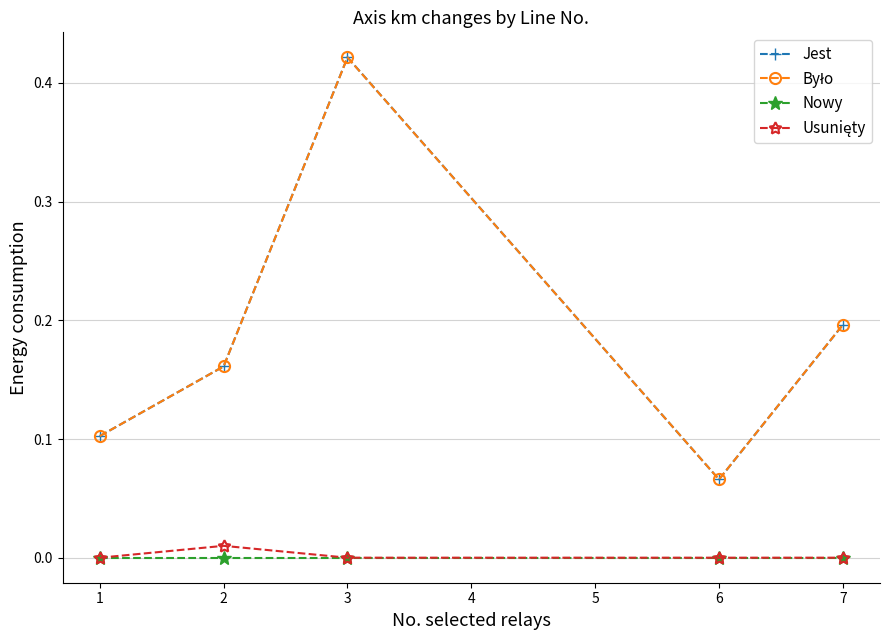

The Jest series shows 0.2 at 7. True or false?

True